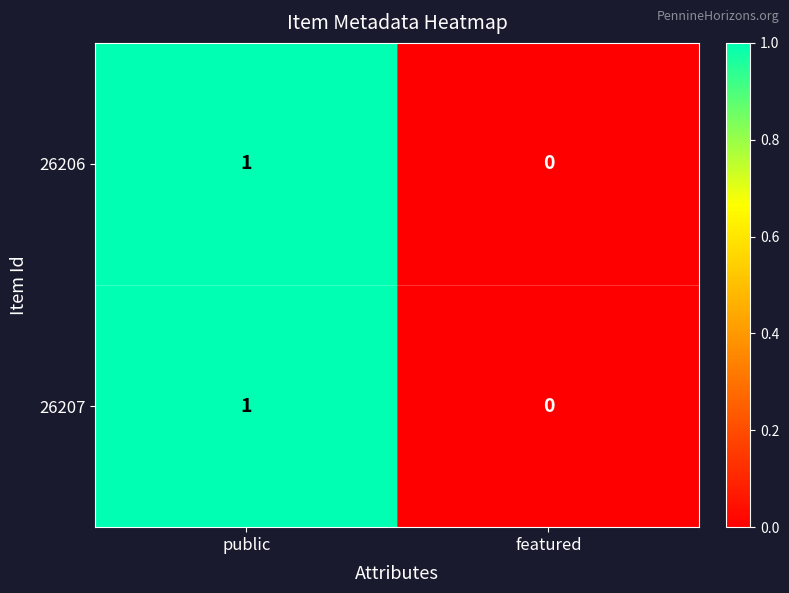

The 26206 series shows 1 at public. True or false?

True